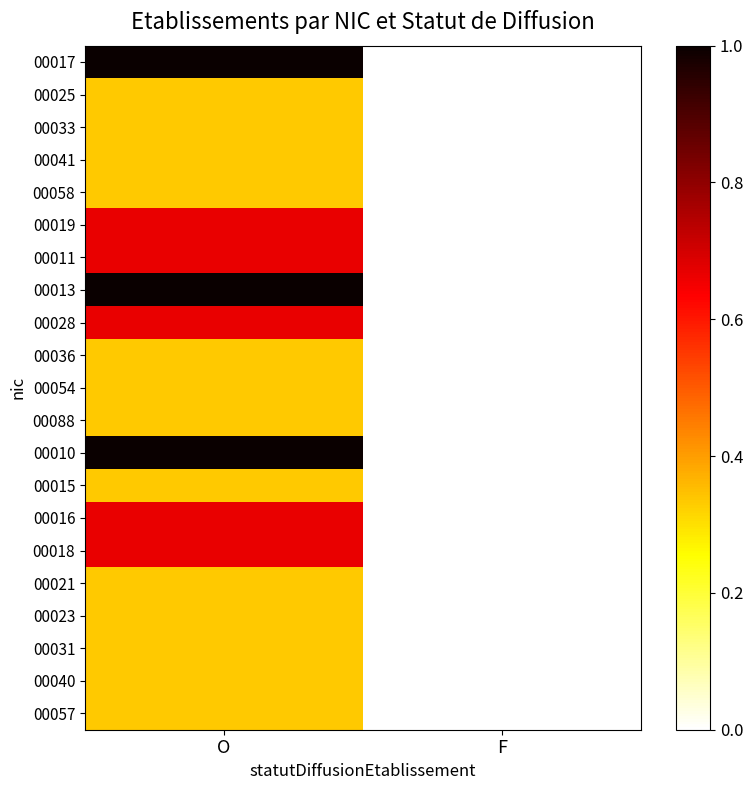

At which category is the sum across all series the highest?

O